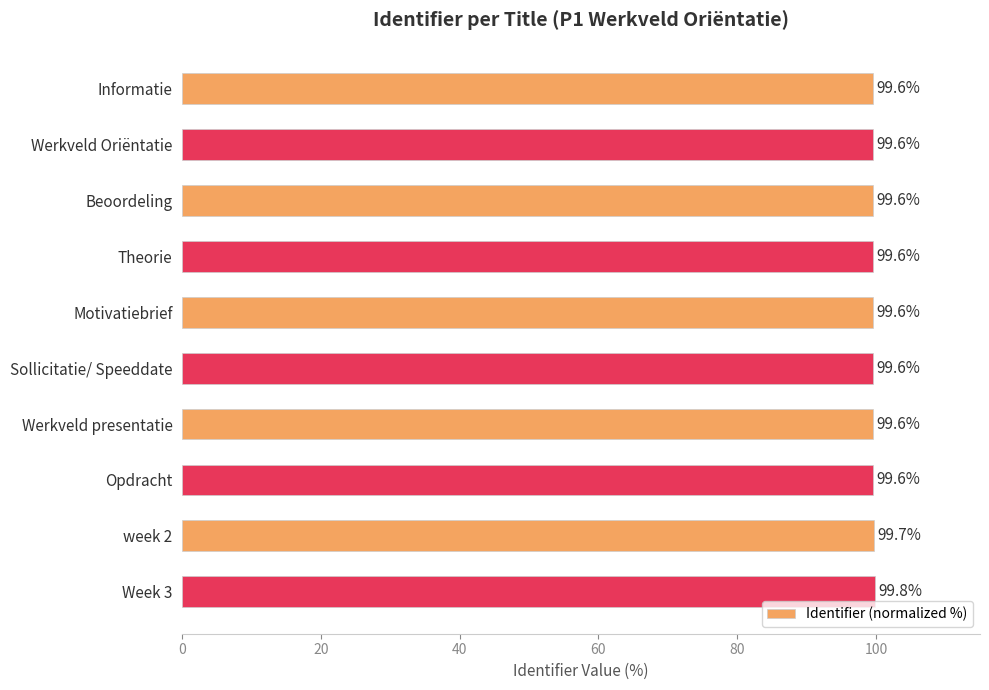

What is the average value?

99.6